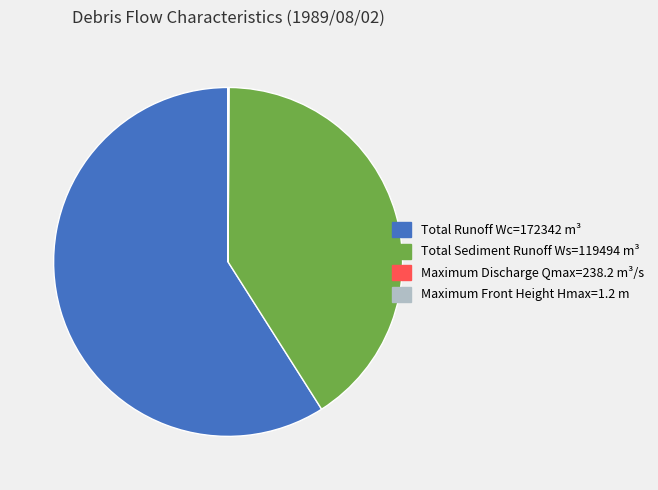

Is it true that Total Sediment Runoff Ws=119494 m³ is 41% of the pie?

True